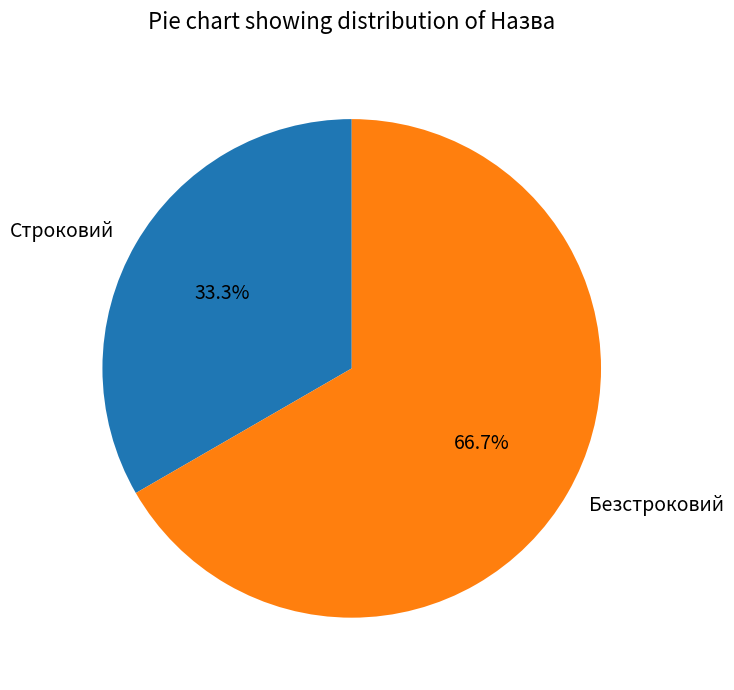

Rank the categories by value from lowest to highest.

Строковий, Безстроковий